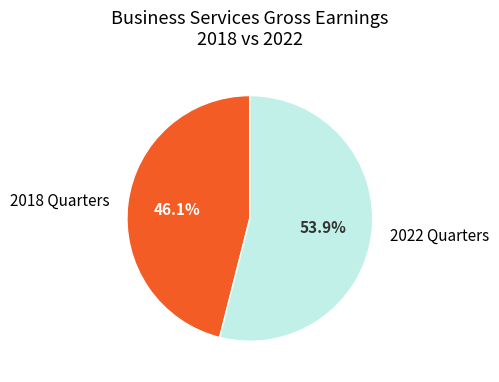

What percentage do 2018 Quarters and 2022 Quarters together represent?

100.0%